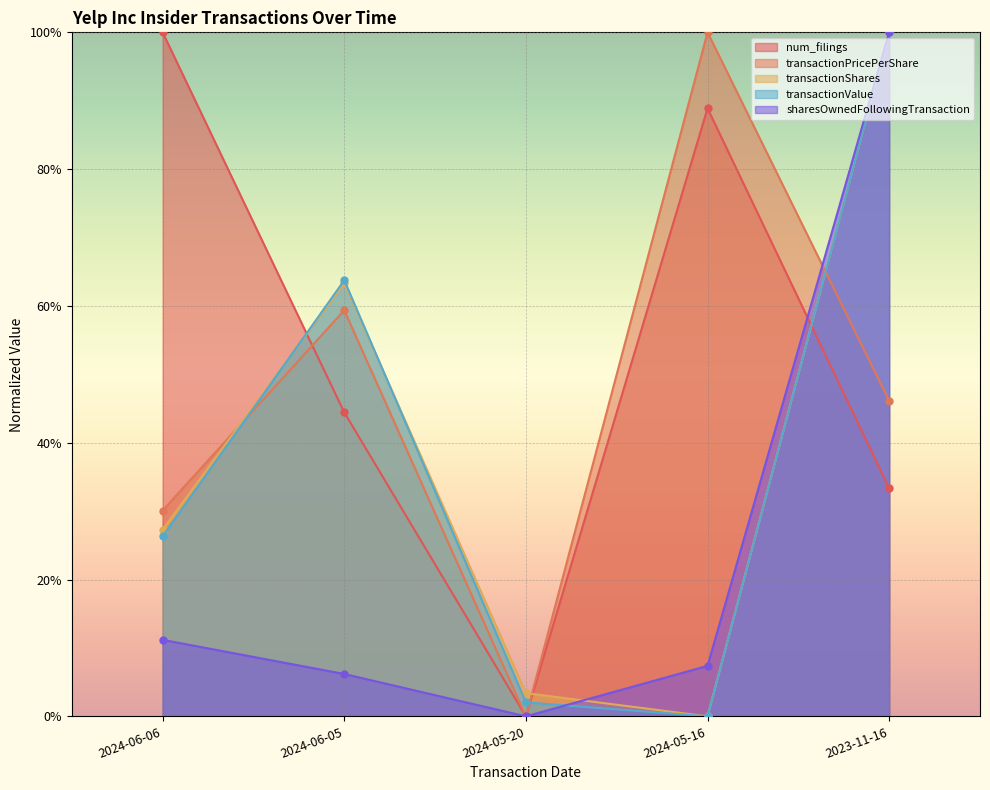

What is the difference between the num_filings values at 2024-06-05 and 2023-11-16?

0.1